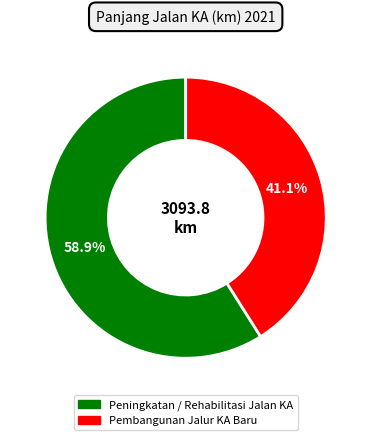

Does any single category account for the majority?

Yes